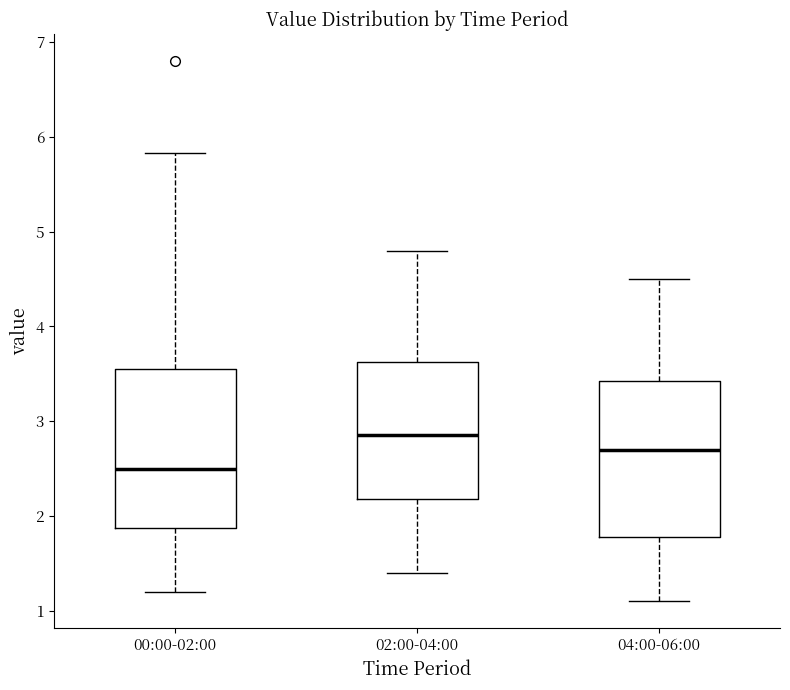

Reading left to right, read every box against the y-axis: the position of its median line, the range the box covers, and the ends of its whiskers. The values are not printed on the chart, so give them approximately, as read against the axis.

00:00-02:00: median 2.5, box 1.9 to 3.5, whiskers 1.2 to 5.8
02:00-04:00: median 2.9, box 2.2 to 3.6, whiskers 1.4 to 4.8
04:00-06:00: median 2.7, box 1.8 to 3.4, whiskers 1.1 to 4.5